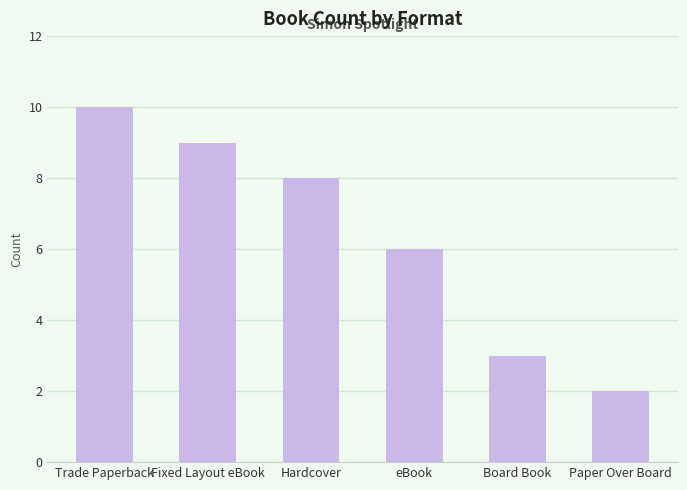

Reading left to right, list all the values displayed in this chart.

10	9	8	6	3	2